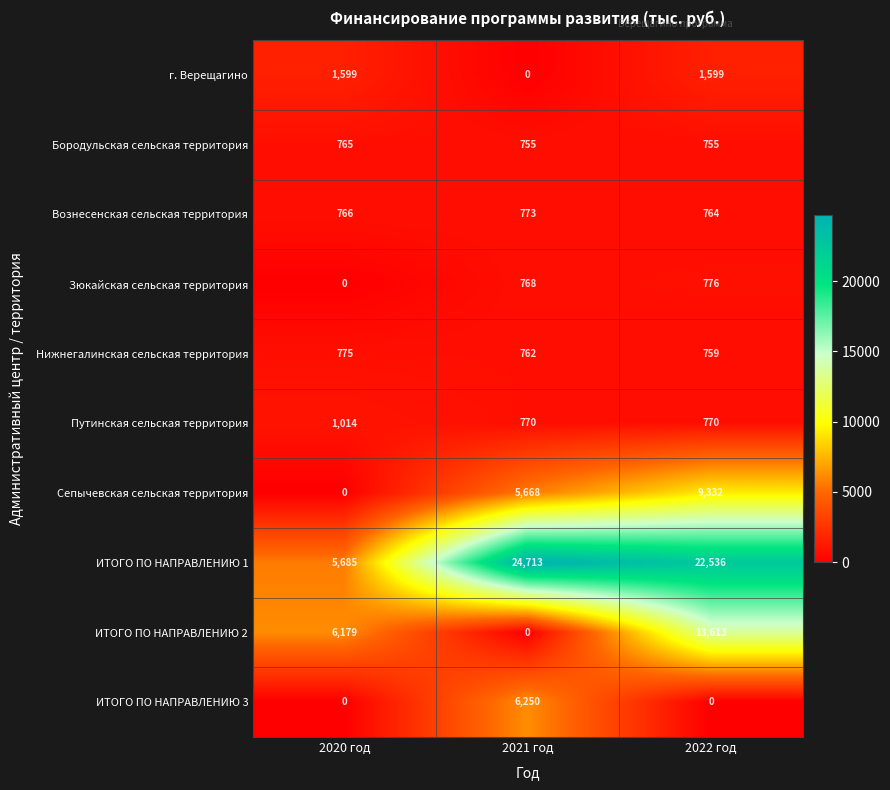

Reading left to right, what are all the values shown in this chart?

г. Верещагино: 2020 год=1599	2021 год=0	2022 год=1599
Бородульская сельская территория: 2020 год=765	2021 год=755	2022 год=755
Вознесенская сельская территория: 2020 год=766	2021 год=773	2022 год=764
Зюкайская сельская территория: 2020 год=0	2021 год=768	2022 год=776
Нижнегалинская сельская территория: 2020 год=775	2021 год=762	2022 год=759
Путинская сельская территория: 2020 год=1014	2021 год=770	2022 год=770
Сепычевская сельская территория: 2020 год=0	2021 год=5668	2022 год=9332
ИТОГО ПО НАПРАВЛЕНИЮ 1: 2020 год=5685	2021 год=24713	2022 год=22536
ИТОГО ПО НАПРАВЛЕНИЮ 2: 2020 год=6179	2021 год=0	2022 год=13613
ИТОГО ПО НАПРАВЛЕНИЮ 3: 2020 год=0	2021 год=6250	2022 год=0